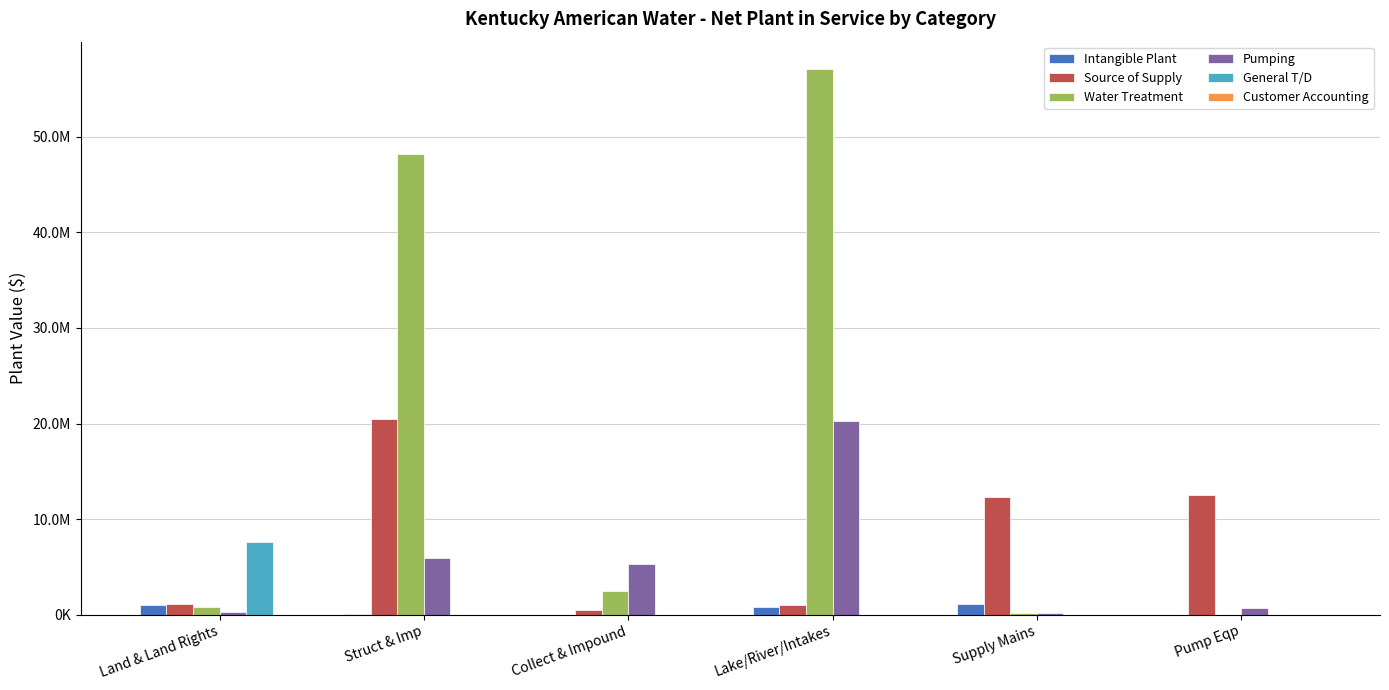

What is the difference between the General T/D values at Land & Land Rights and Pump Eqp?

7549864.8